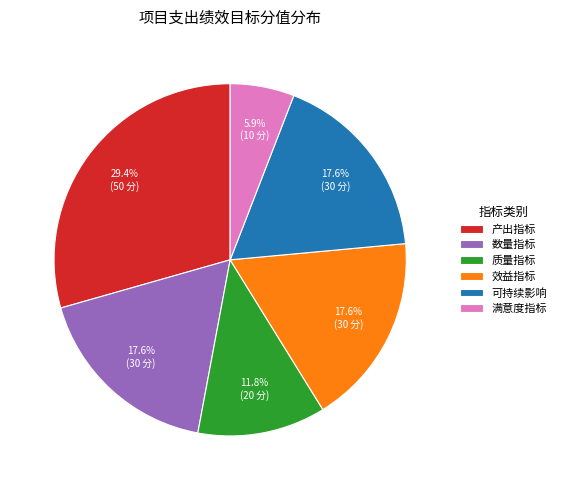

What percentage is the 可持续影响 slice, to the nearest percent?

18%